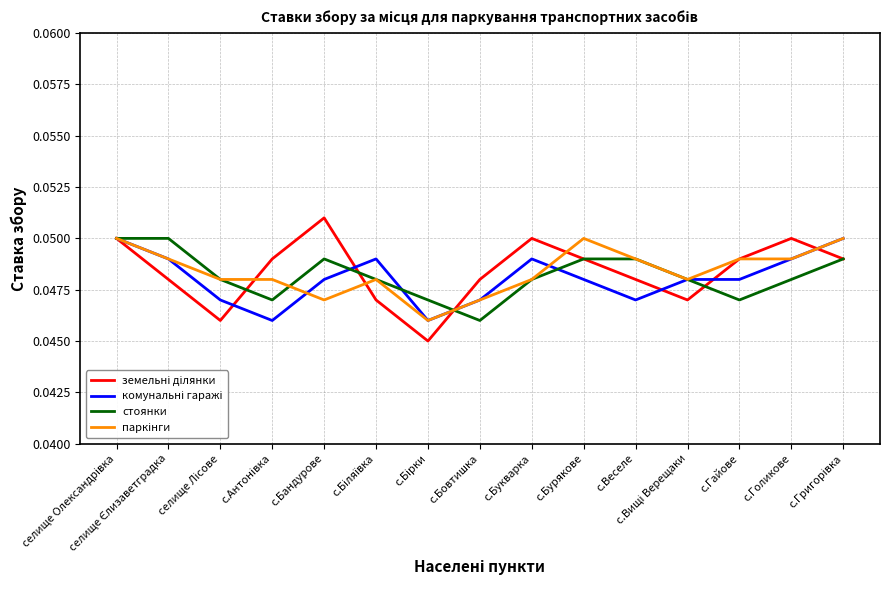

At which category does the chart reach its peak across all series?

с.Бандурове